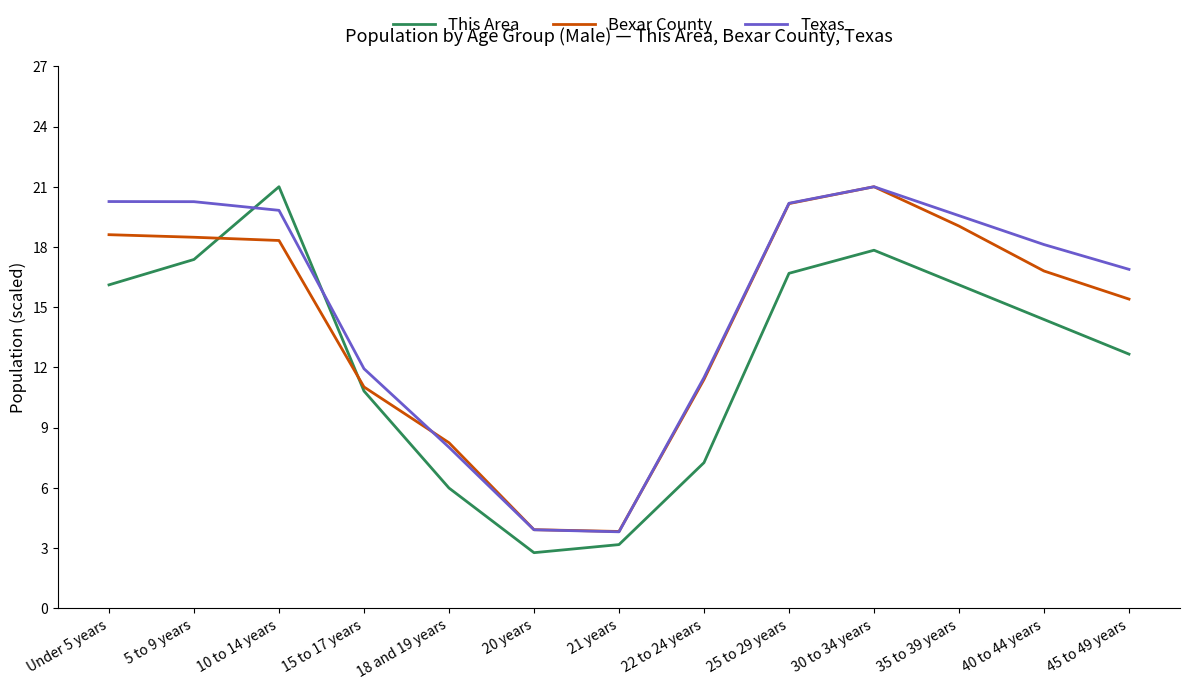

Between which two adjacent categories do Bexar County and This Area first intersect?

5 to 9 years and 10 to 14 years